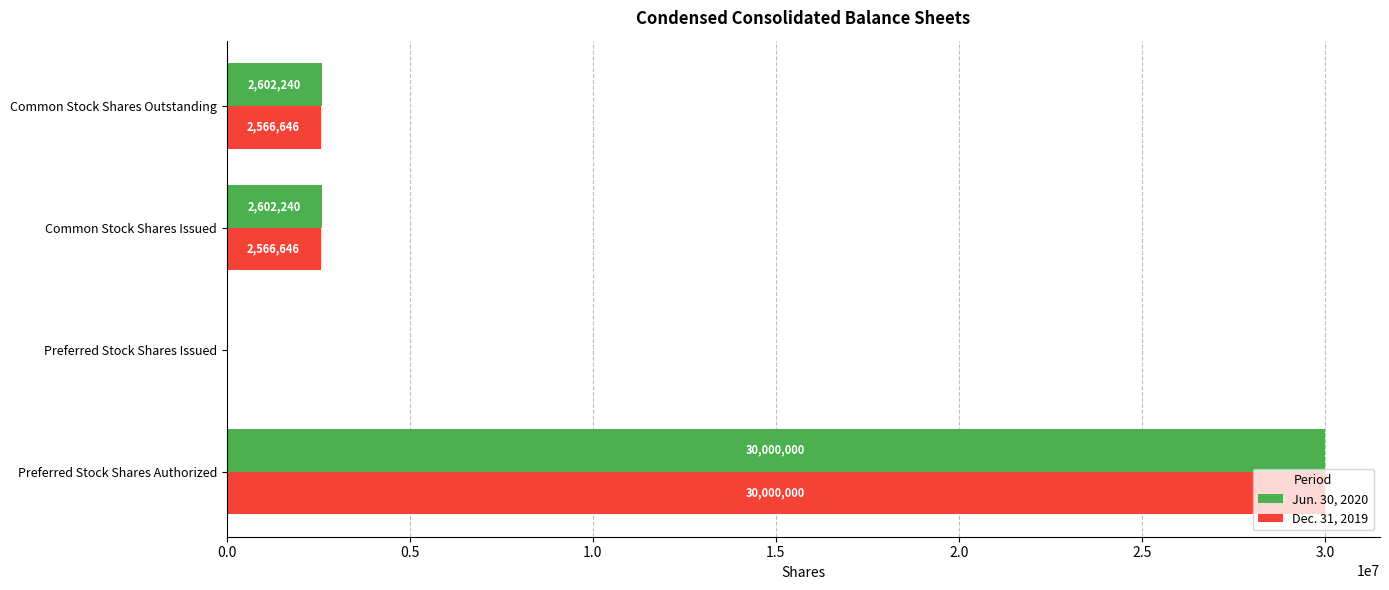

What is the sum of the Dec. 31, 2019 values at Common Stock Shares Issued and Preferred Stock Shares Issued?

2566646